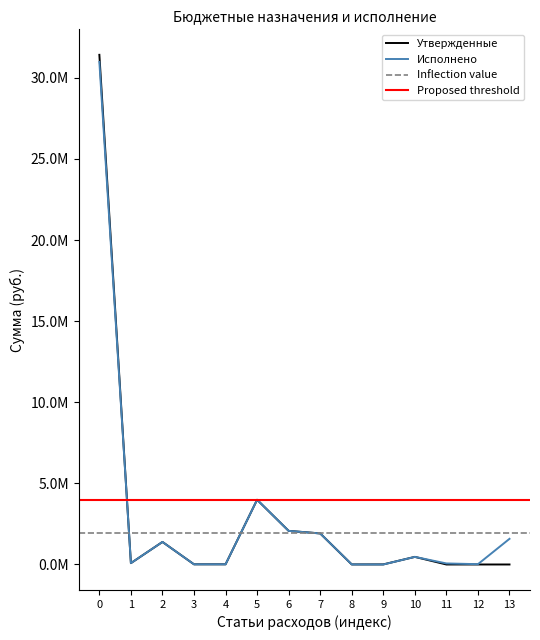

True or false: Исполнено and Утвержденные intersect in this chart.

False